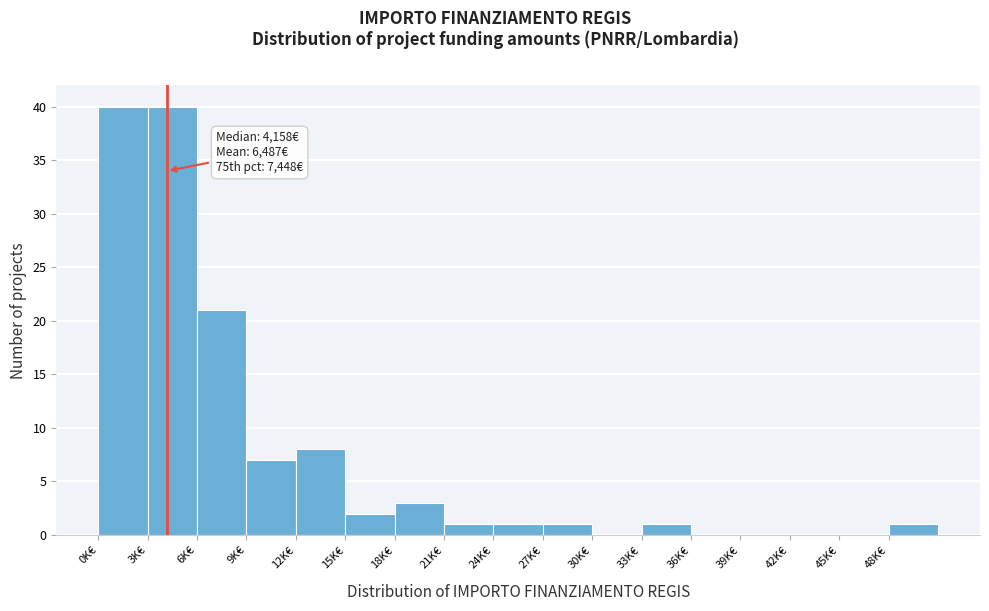

Reading left to right, transcribe all the data shown in this chart.

0K€=40	3K€=40	6K€=21	9K€=7	12K€=8	15K€=2	18K€=3	21K€=1	24K€=1	27K€=1	30K€=0	33K€=1	36K€=0	39K€=0	42K€=0	45K€=0	48K€=1